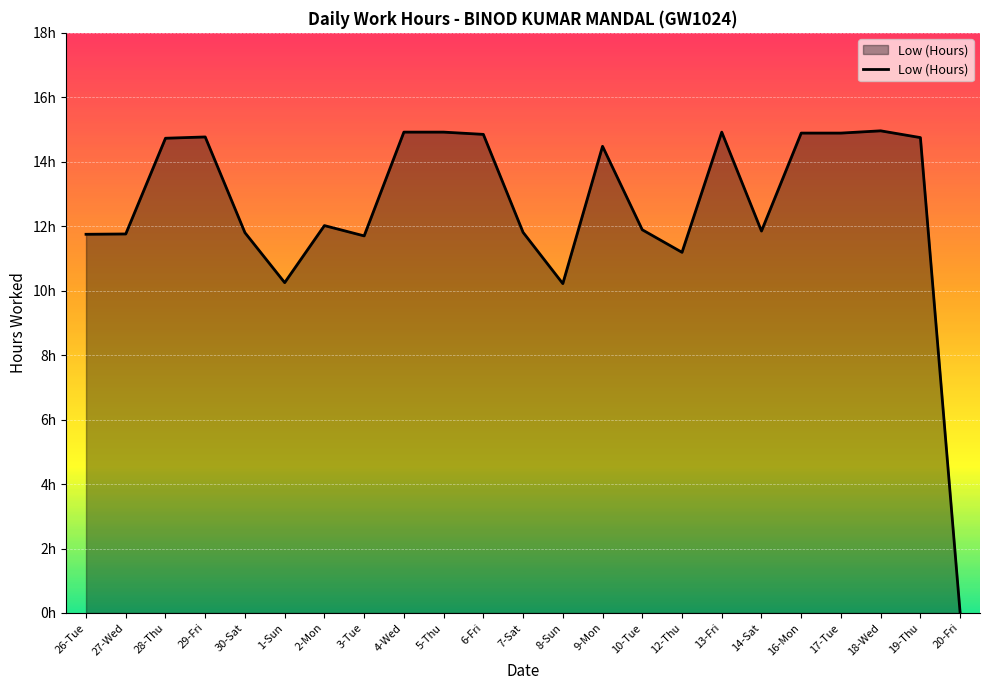

Does the chart display data point markers on the line(s)?

No